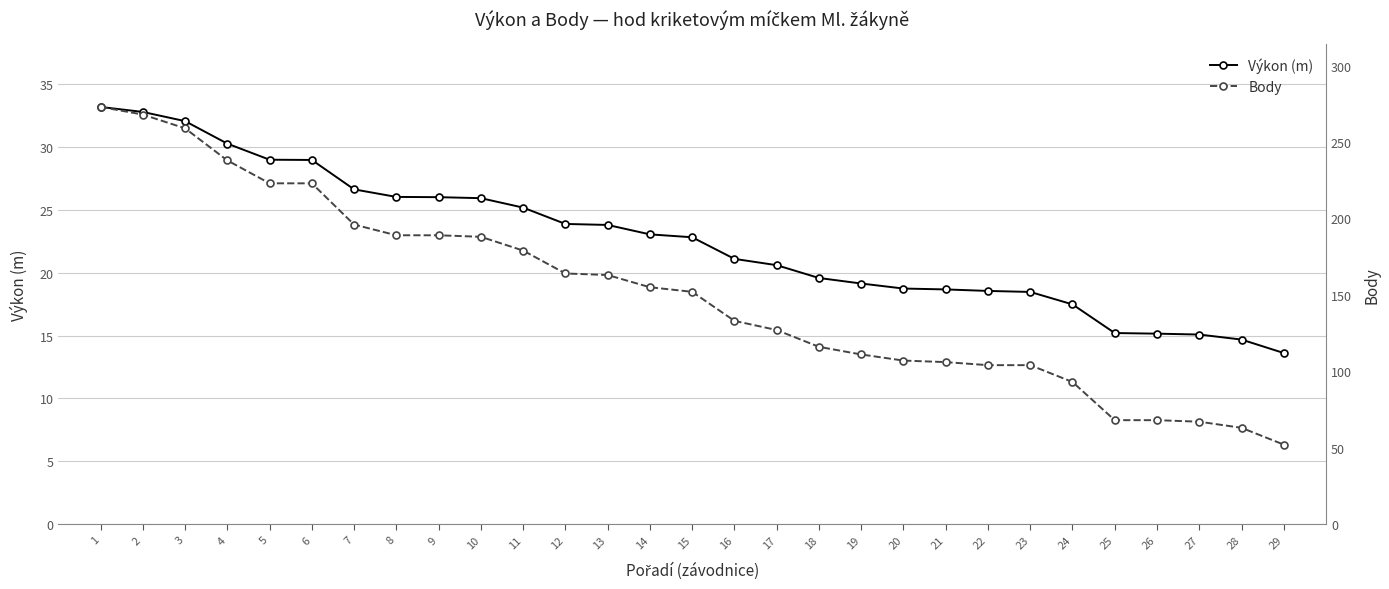

At which label does Výkon (m) first exceed 22?

1